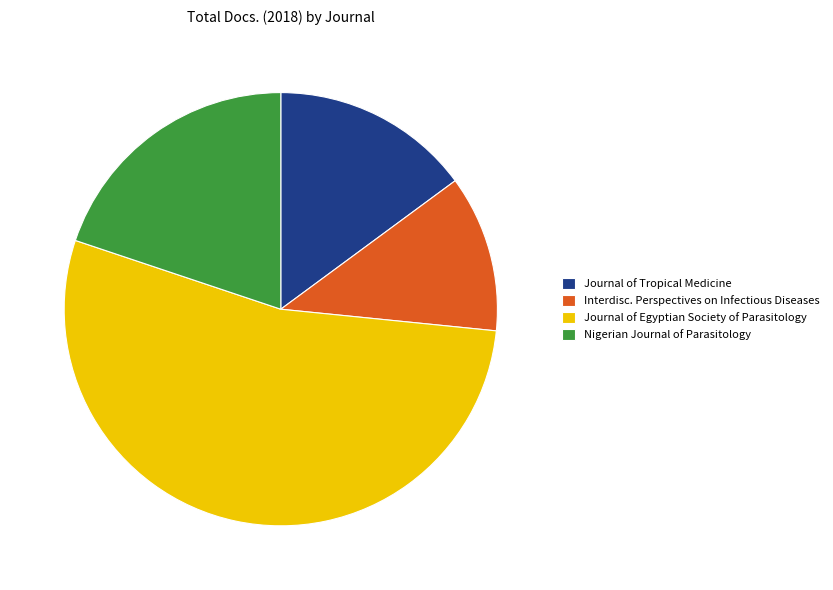

Does any single category account for the majority?

Yes